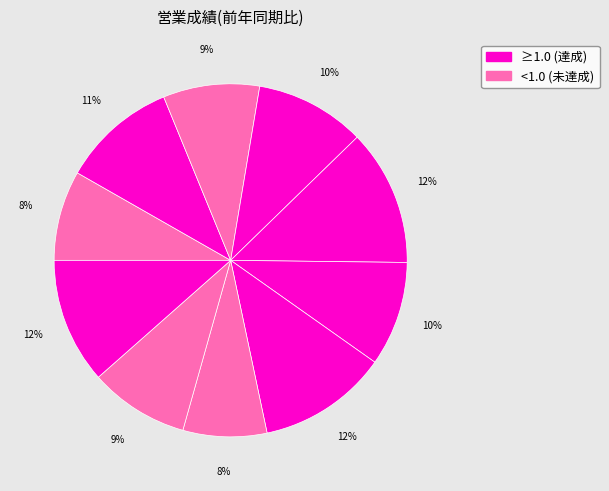

How many slices are in this pie chart?

10